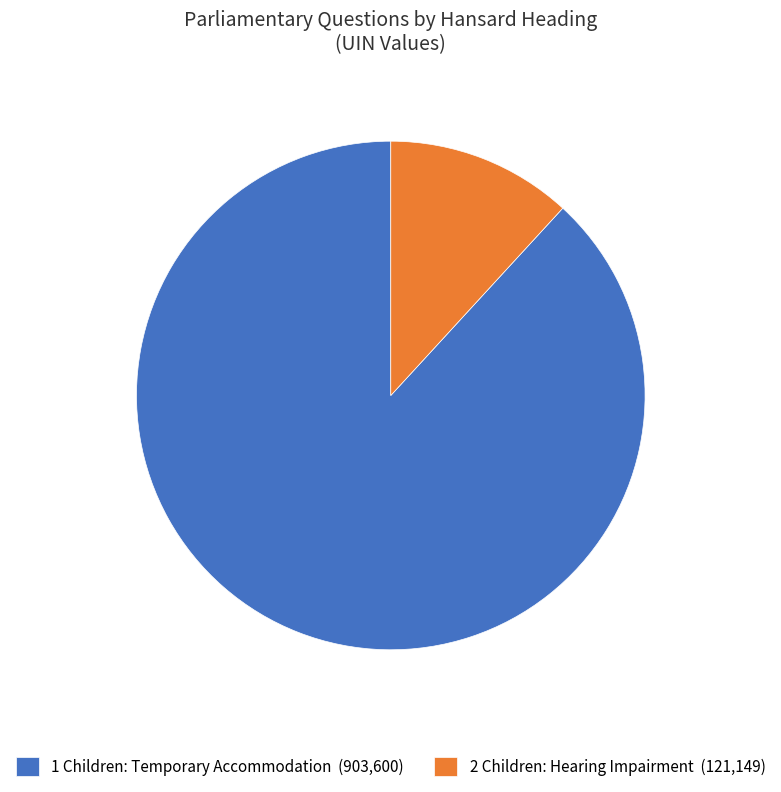

Is the sum of 2 Children: Hearing Impairment (121,149) and 1 Children: Temporary Accommodation (903,600) greater than half?

Yes